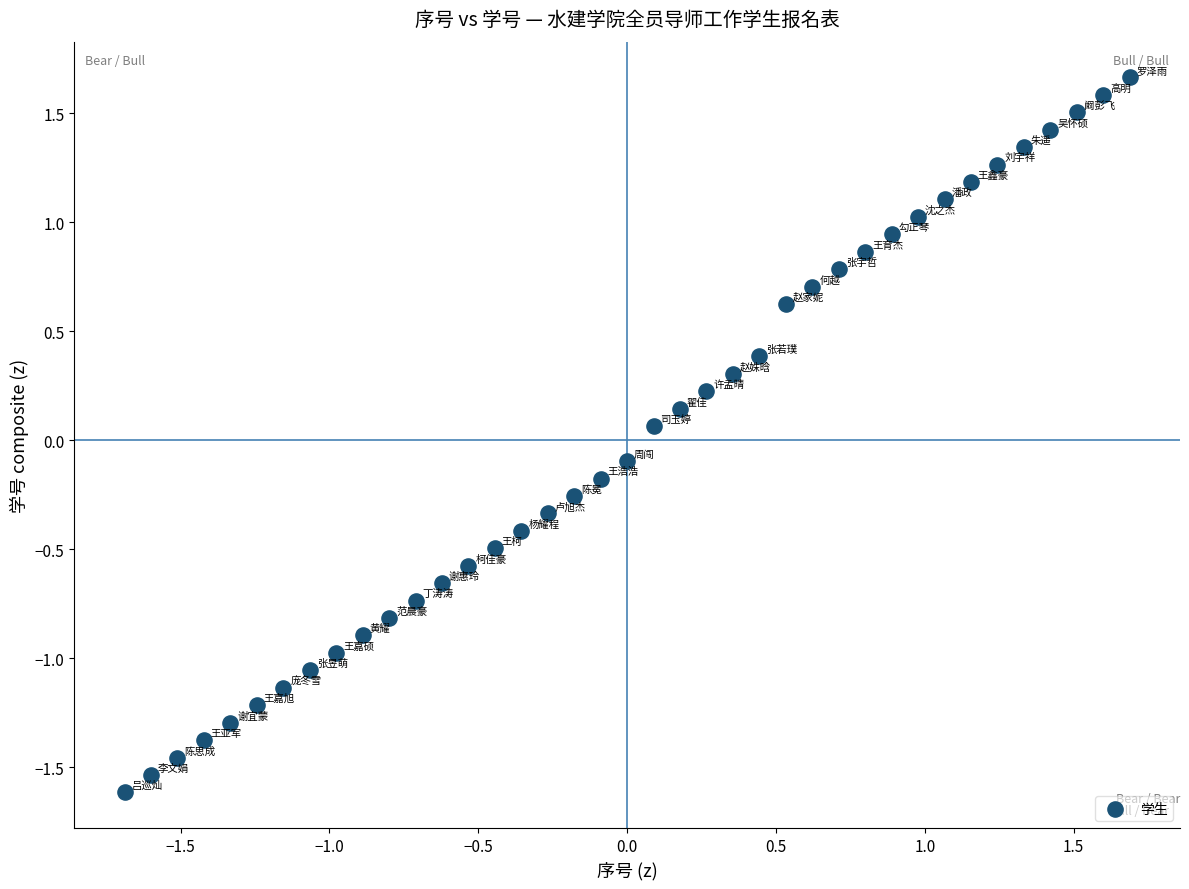

What is the range of Y values (max minus min)?

3.3